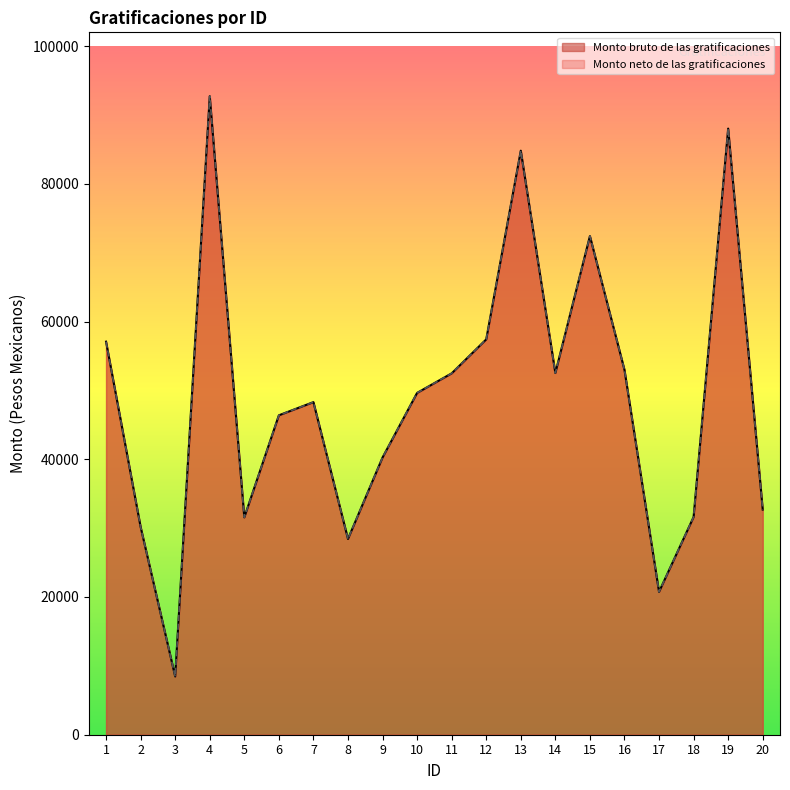

How many values in the Monto bruto de las gratificaciones series are below 49636?

10